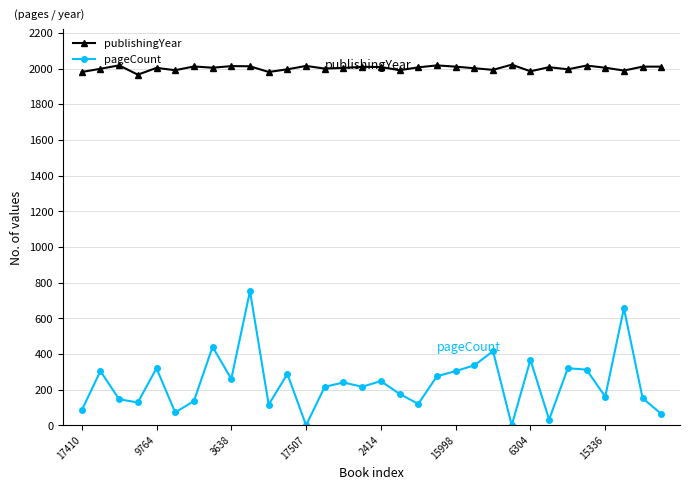

True or false: publishingYear and pageCount intersect in this chart.

False